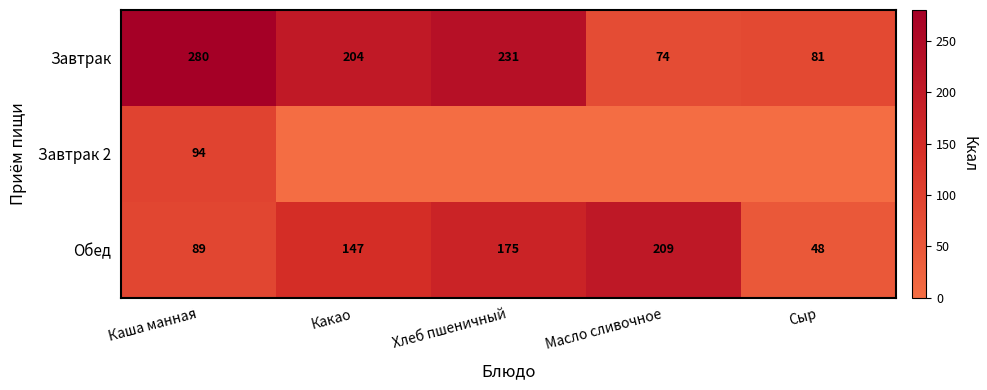

What is the difference between the highest and lowest values at Каша манная?

191